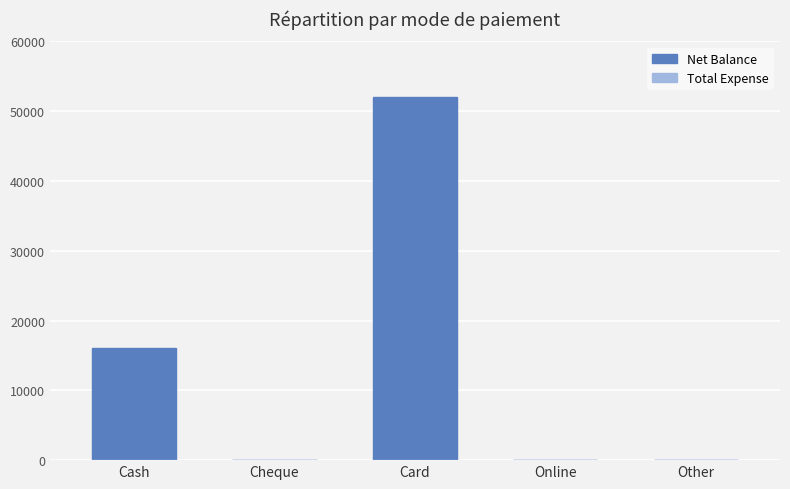

The value at Other is 0. True or false?

True